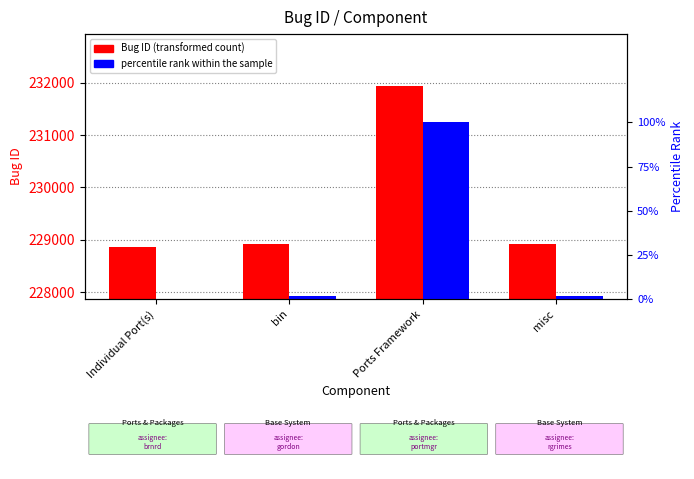

What is the difference between the highest and lowest values at bin?

228910.5